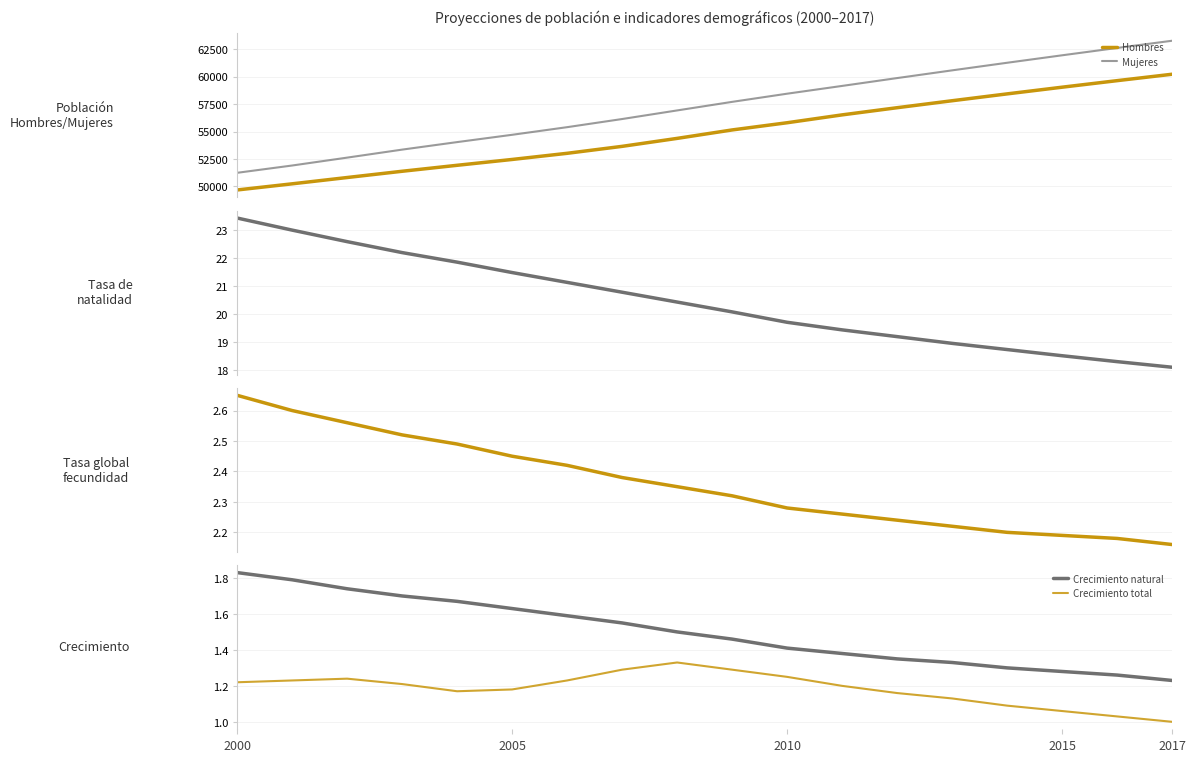

True or false: Mujeres and Hombres cross at least once.

False